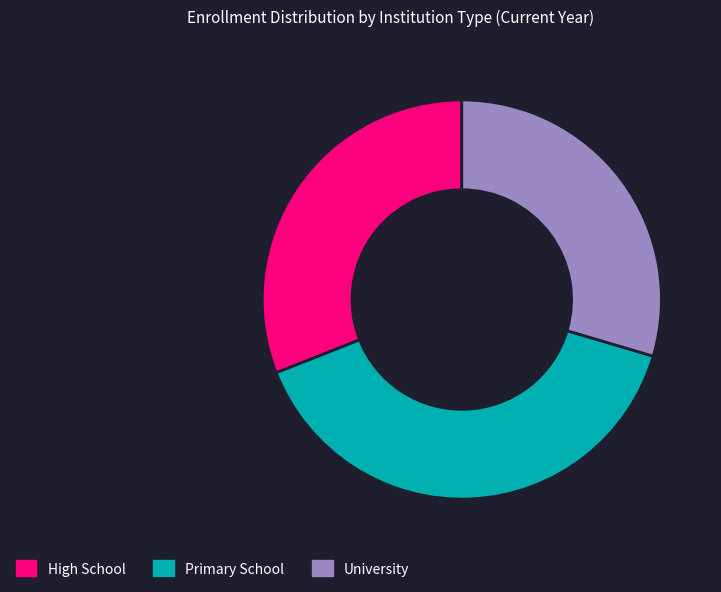

True or false: High School accounts for 24% of the total.

False